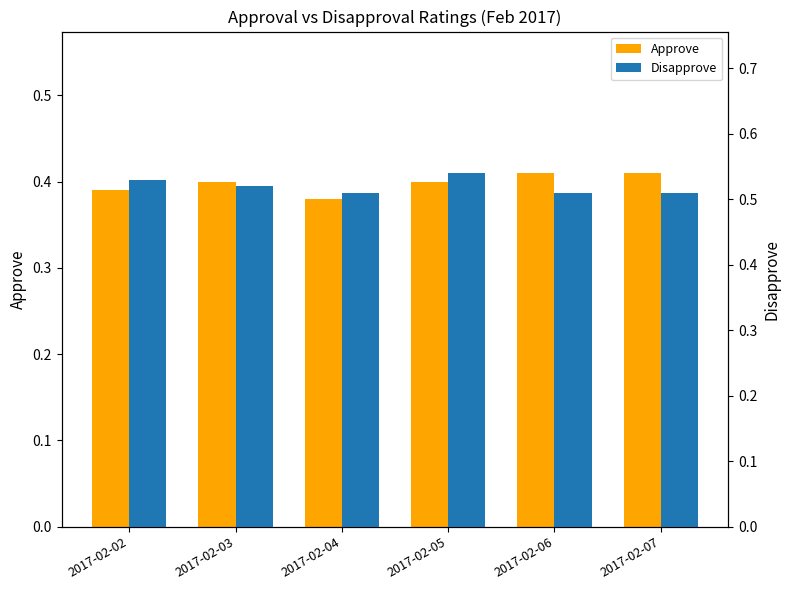

What is the minimum value shown in the chart?

0.4